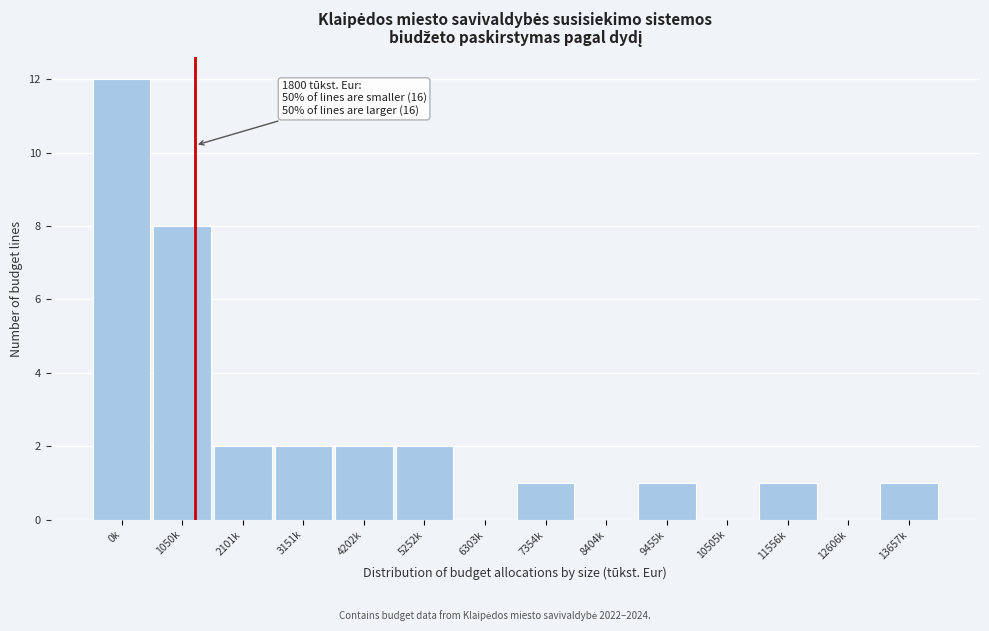

Reading right to left, list all the values displayed in this chart.

13657k=1	12606k=0	11556k=1	10505k=0	9455k=1	8404k=0	7354k=1	6303k=0	5252k=2	4202k=2	3151k=2	2101k=2	1050k=8	0k=12